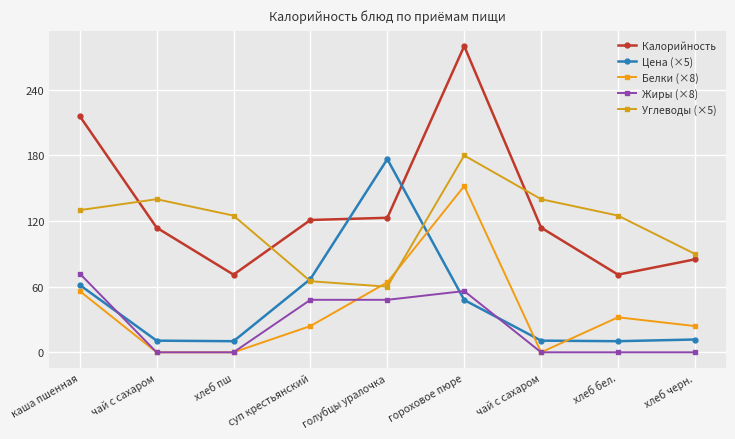

At which category is the sum across all series the highest?

гороховое пюре